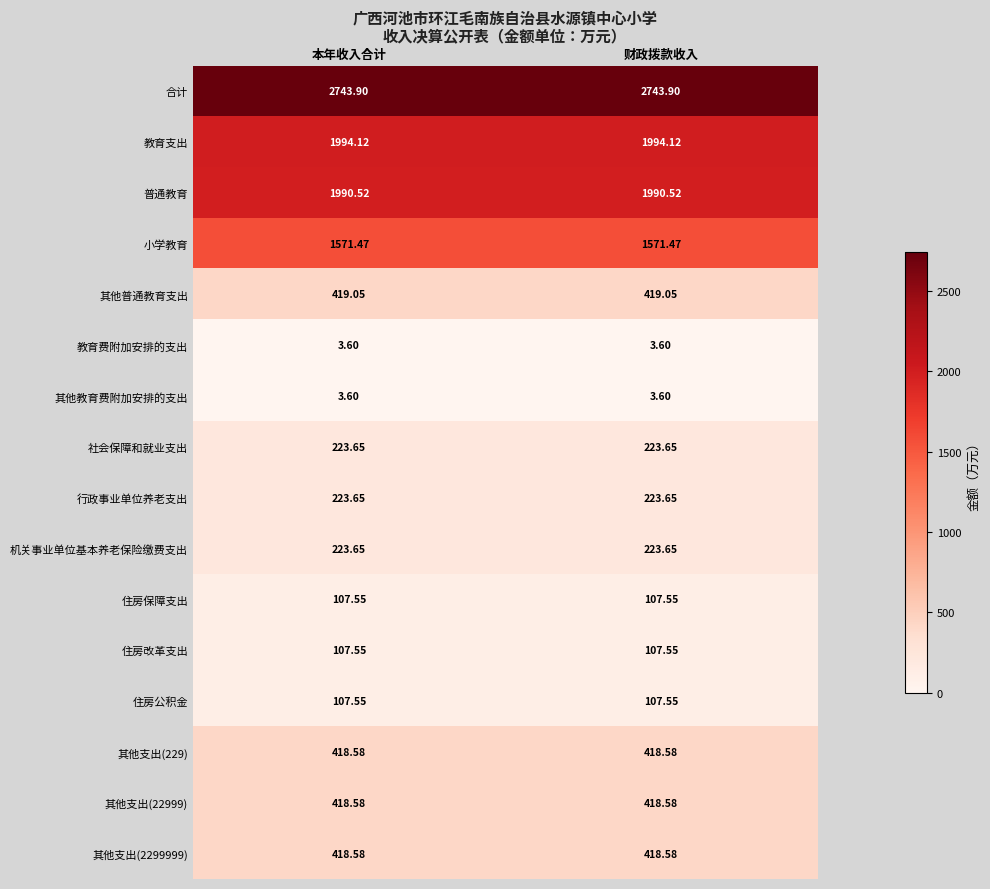

At how many categories does at least one series exceed 414?

2